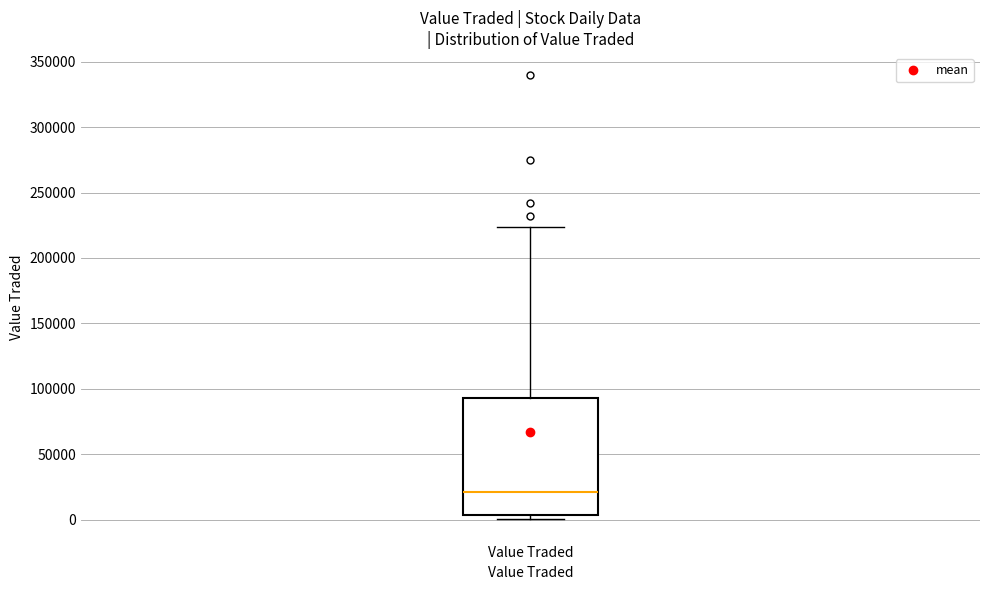

Read this box plot against the y-axis: the position of the median line, the range covered by the box, and the ends of both whiskers. The values are not printed on the chart, so give them approximately, as read against the axis.

median 20000, box 5000 to 95000, whiskers 0 to 225000